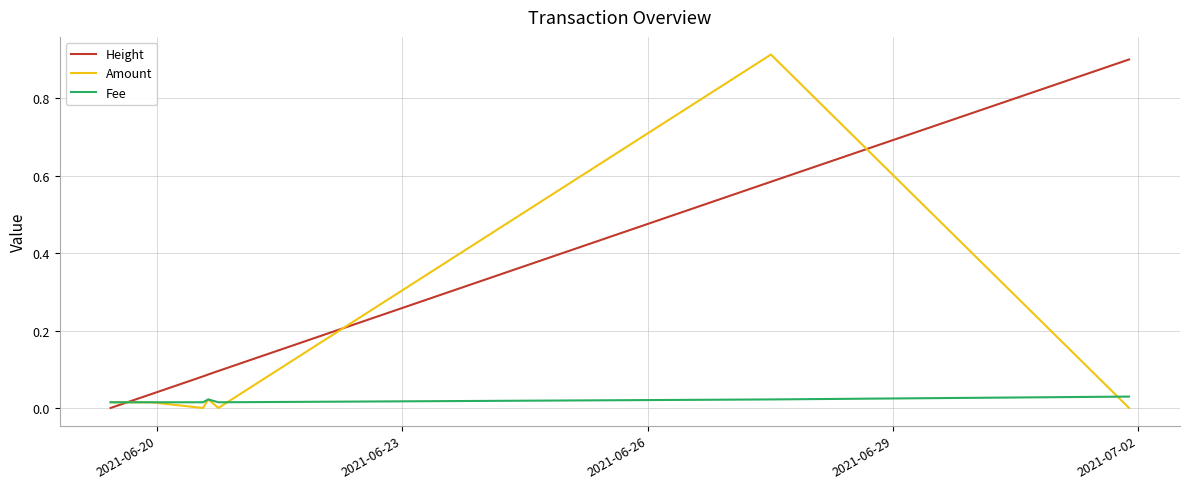

List the series in order of their overall mean, lowest first.

Fee, Amount, Height